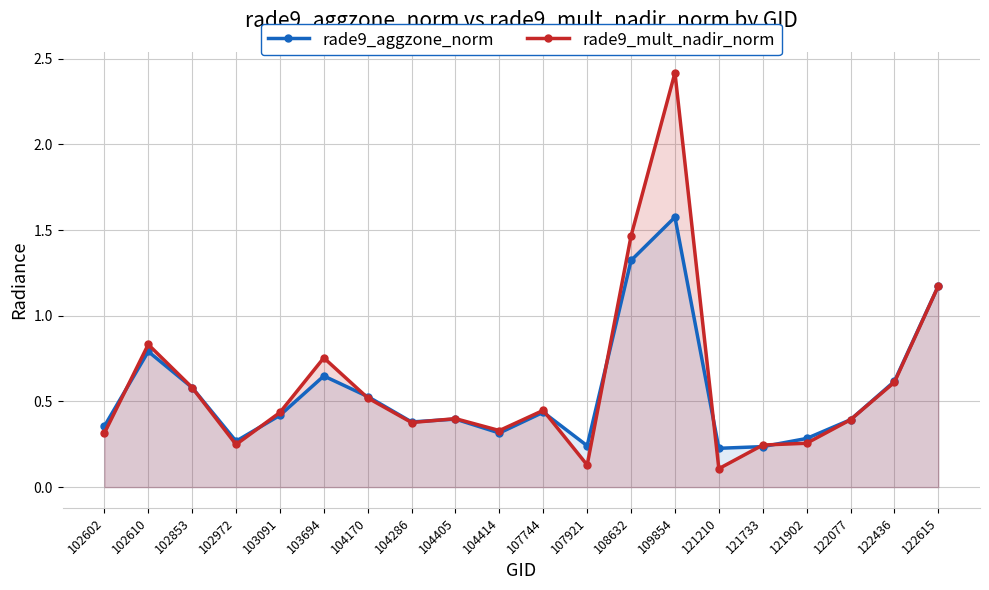

Reading left to right, what are all the values shown in this chart?

rade9_aggzone_norm: 102602=0.4	102610=0.8	102853=0.6	102972=0.3	103091=0.4	103694=0.6	104170=0.5	104286=0.4	104405=0.4	104414=0.3	107744=0.4	107921=0.2	108632=1.3	109854=1.6	121210=0.2	121733=0.2	121902=0.3	122077=0.4	122436=0.6	122615=1.2
rade9_mult_nadir_norm: 102602=0.3	102610=0.8	102853=0.6	102972=0.2	103091=0.4	103694=0.8	104170=0.5	104286=0.4	104405=0.4	104414=0.3	107744=0.4	107921=0.1	108632=1.5	109854=2.4	121210=0.1	121733=0.2	121902=0.3	122077=0.4	122436=0.6	122615=1.2